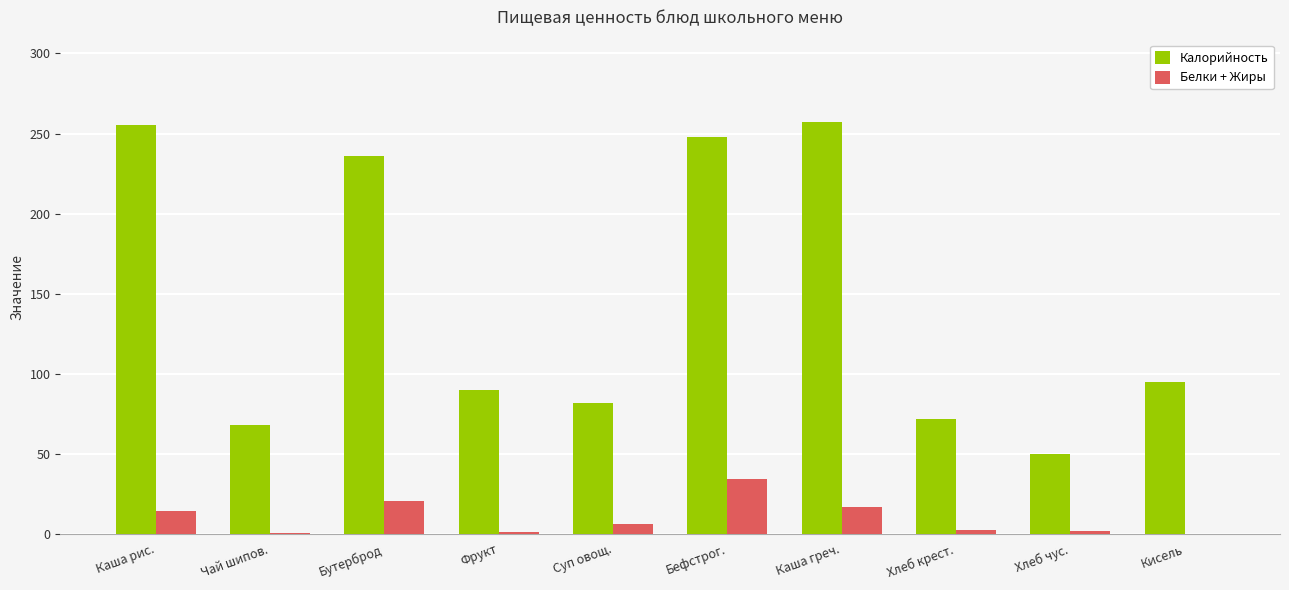

At which label does Белки + Жиры reach its peak?

Бефстрог.